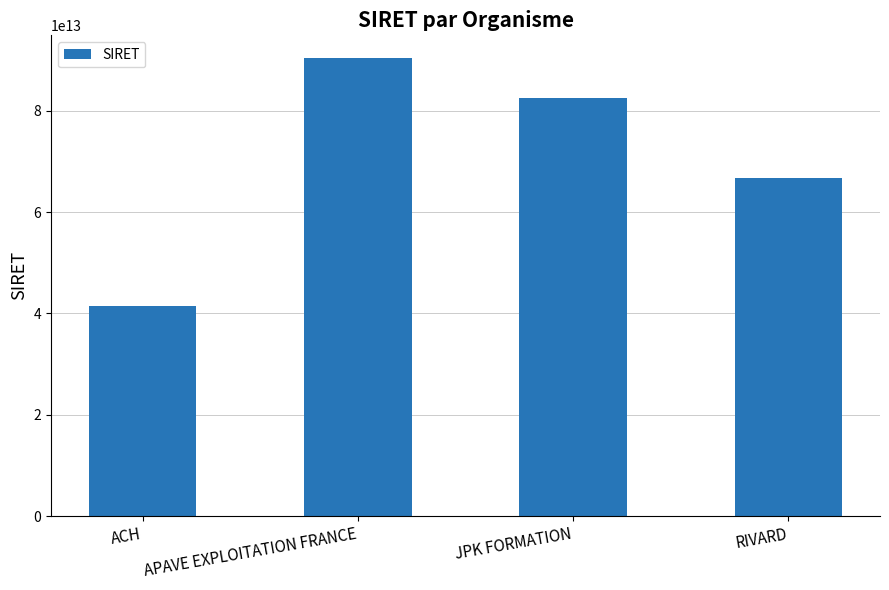

Which label corresponds to the largest value in the chart?

APAVE EXPLOITATION FRANCE